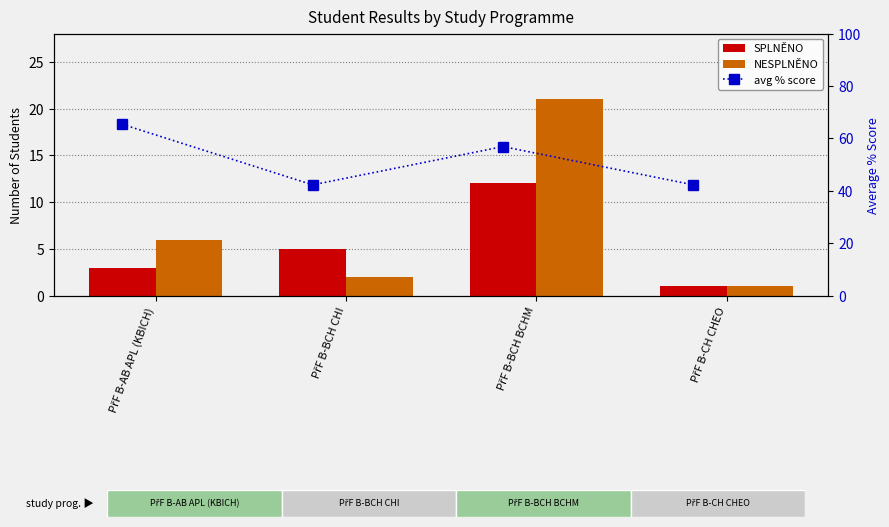

What is the approximate value of SPLNĚNO at PřF B-CH CHEO?

1.0